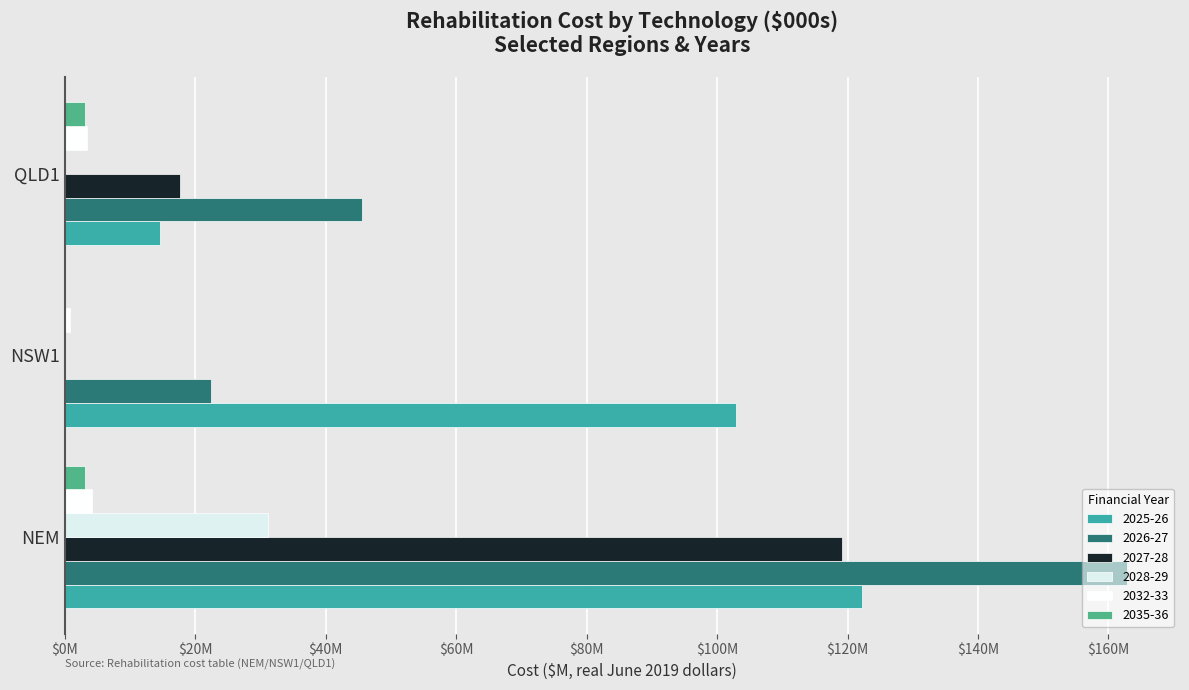

How many data points in 2035-36 are less than 3?

1